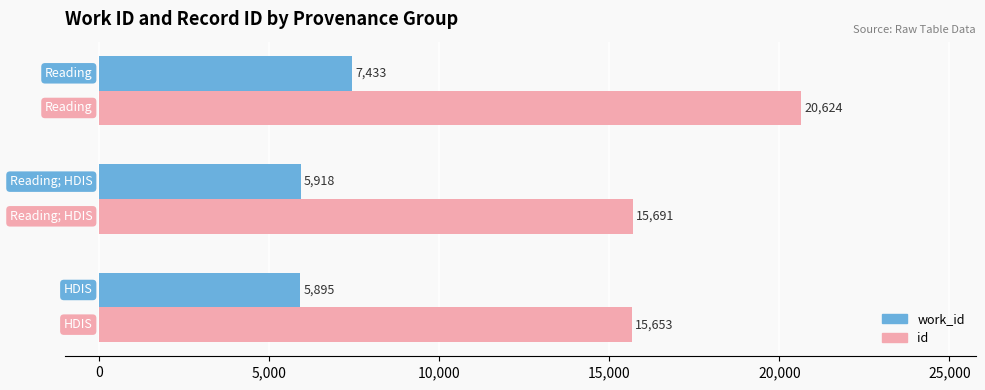

What is the difference between the maximum and minimum values in the work_id series?

1538